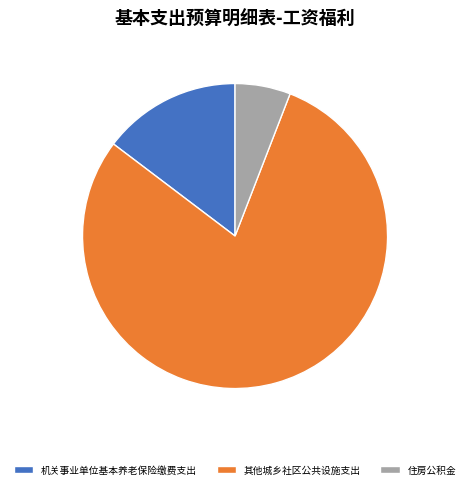

Does 住房公积金 represent more than half of the total?

No